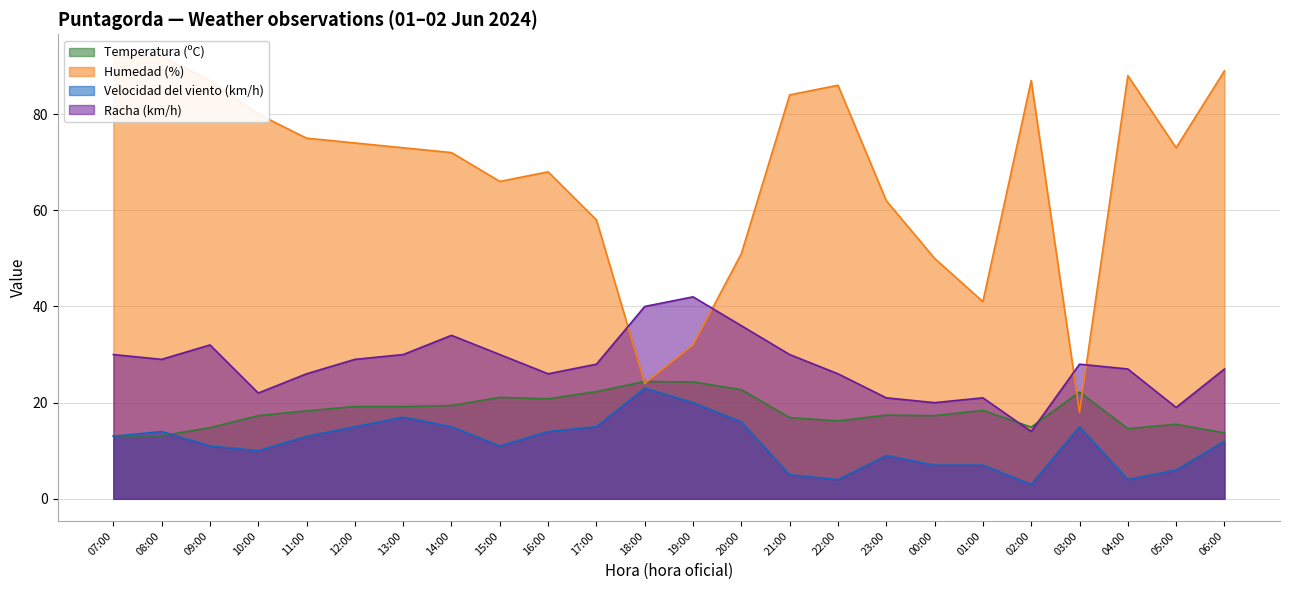

What is the total value across all series at 04:00?

133.6